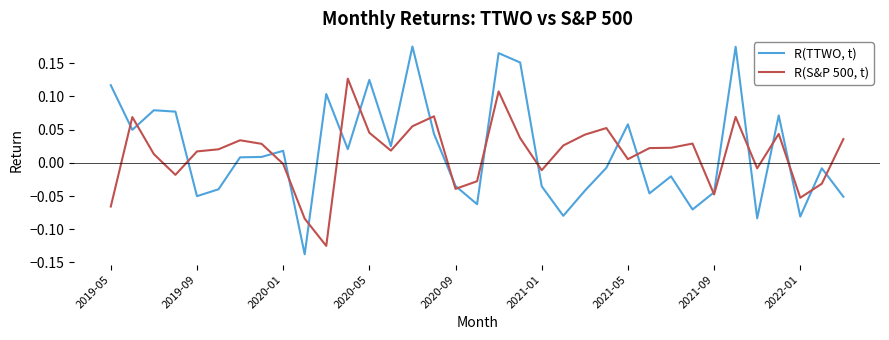

Which series has the largest range (max minus min)?

R(TTWO, t)